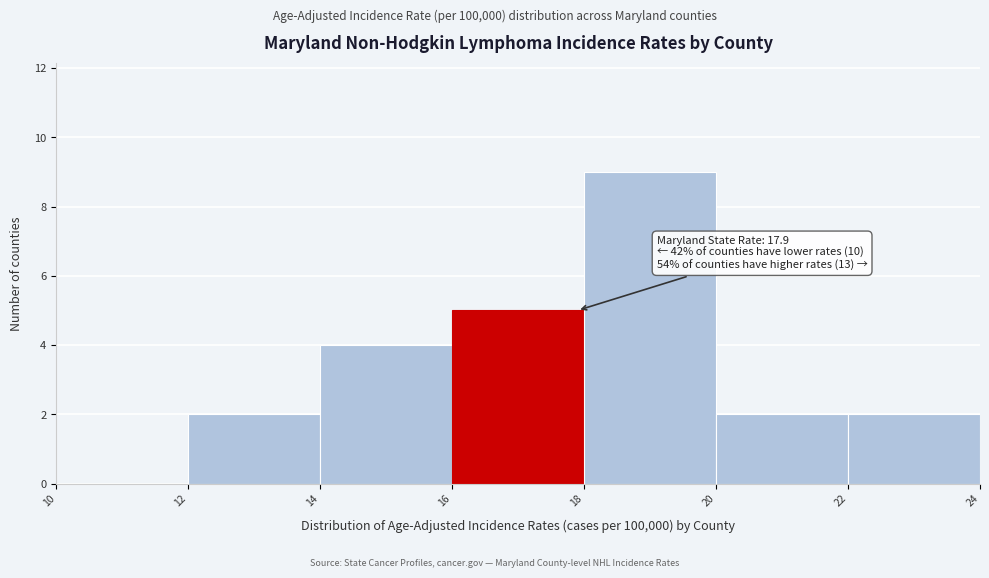

Over which range of the x-axis is the bar tallest?

18 to 20